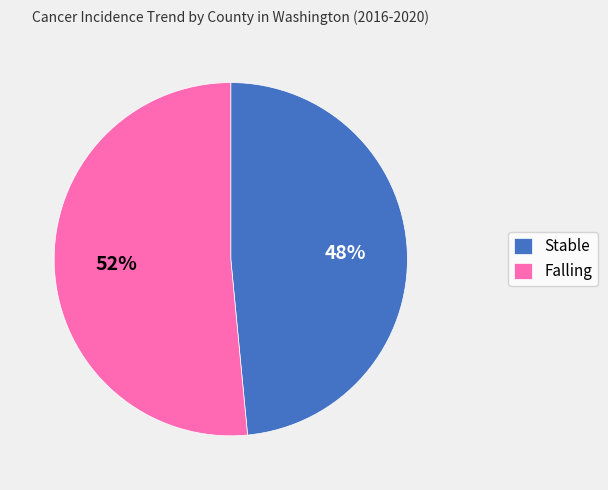

Is it true that Stable is 48% of the pie?

True